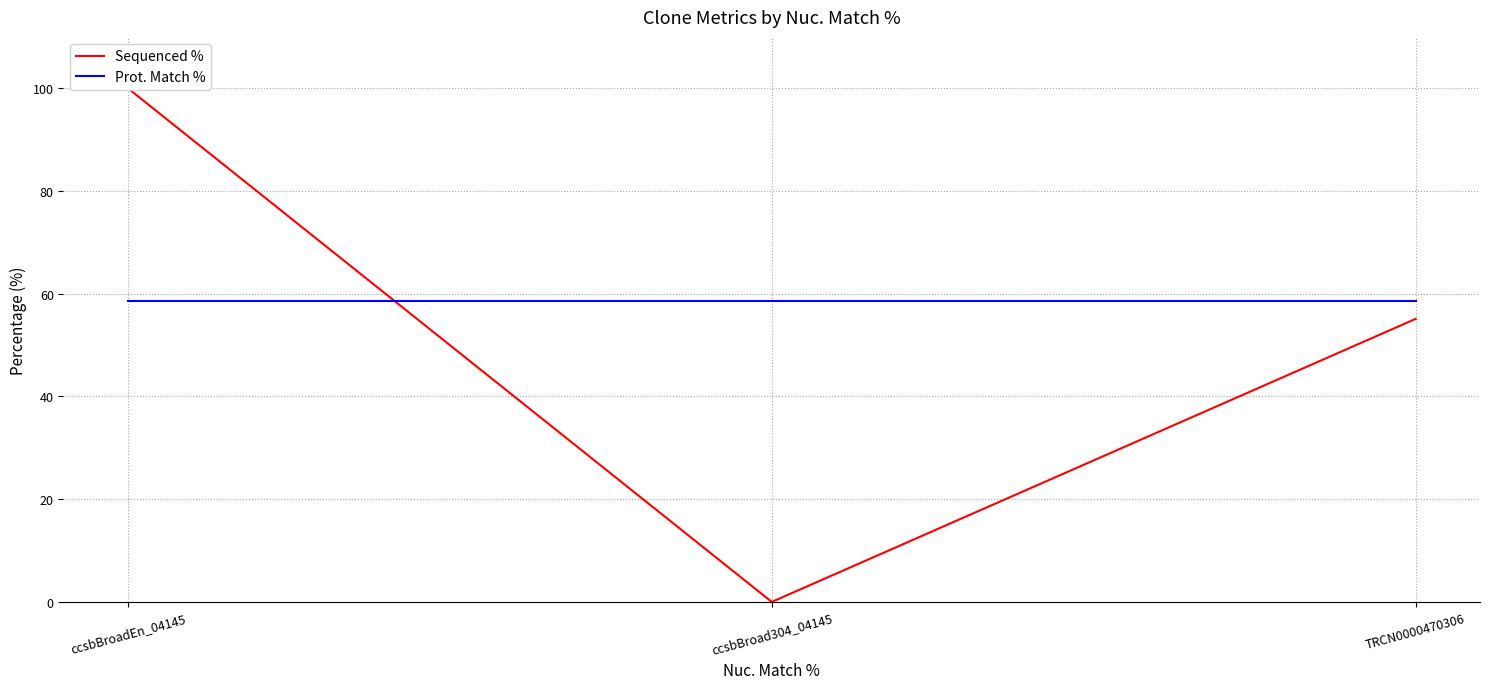

What is the sum of the Sequenced % values at ccsbBroadEn_04145 and ccsbBroad304_04145?

100.0